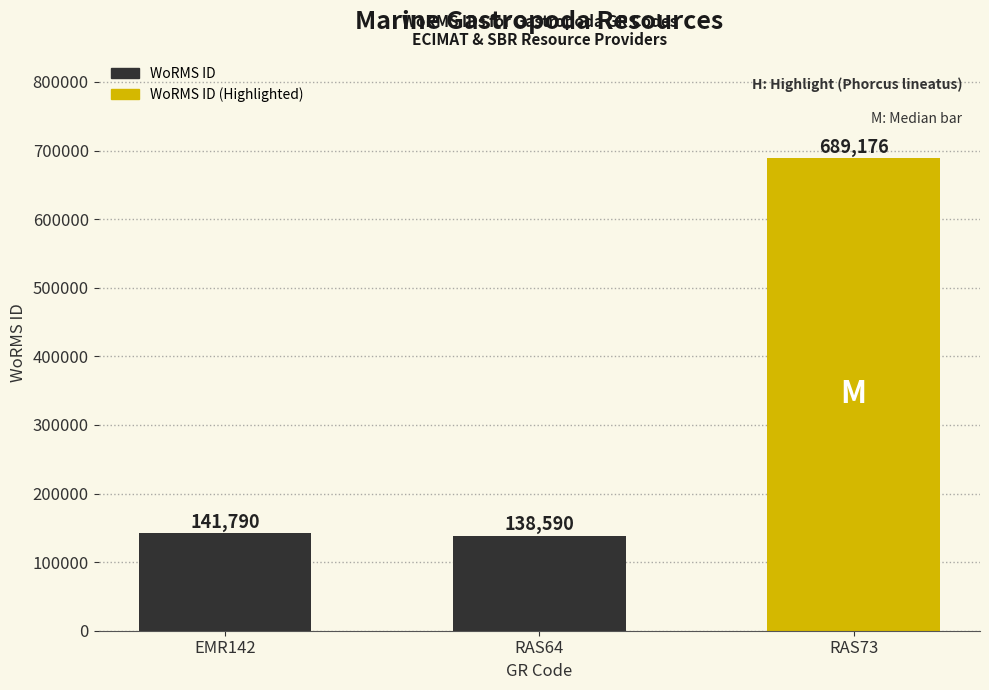

What is the difference between the second highest and minimum values?

3200